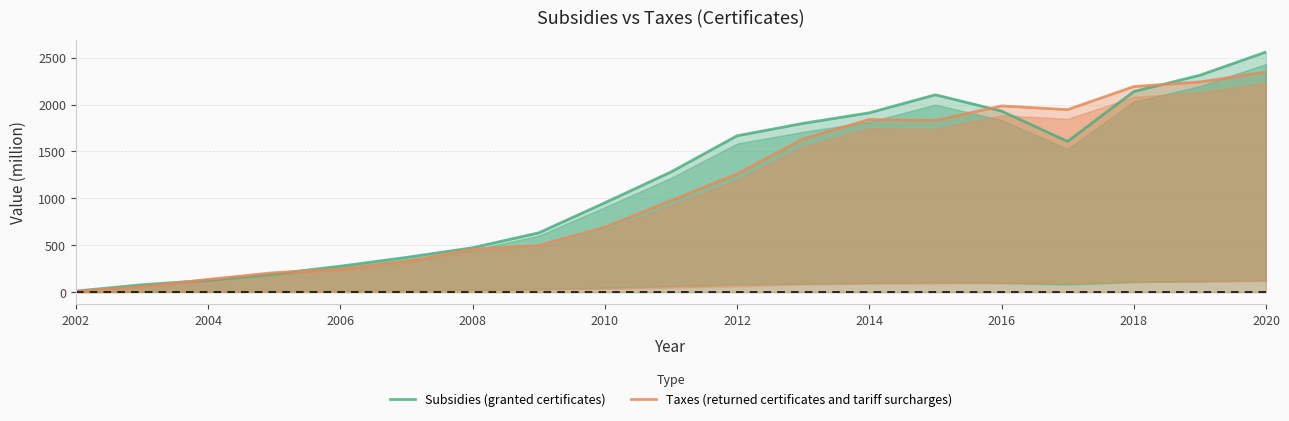

At 2010, list the series in order from smallest to largest.

Taxes (returned certificates and tariff surcharges), Subsidies (granted certificates)